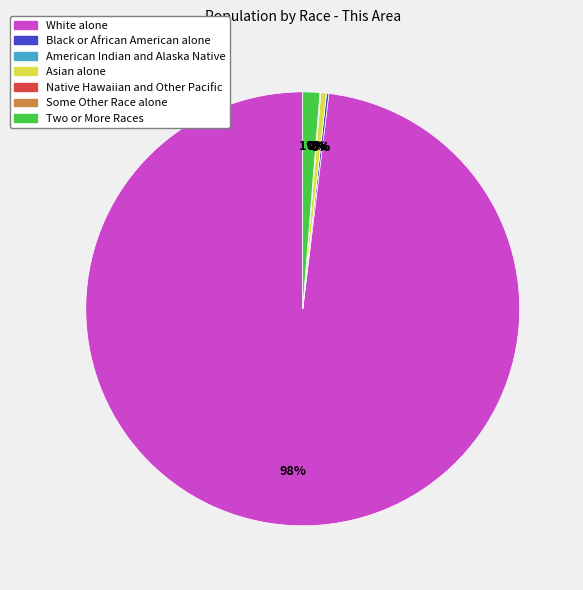

What is the largest slice in the pie chart?

White alone